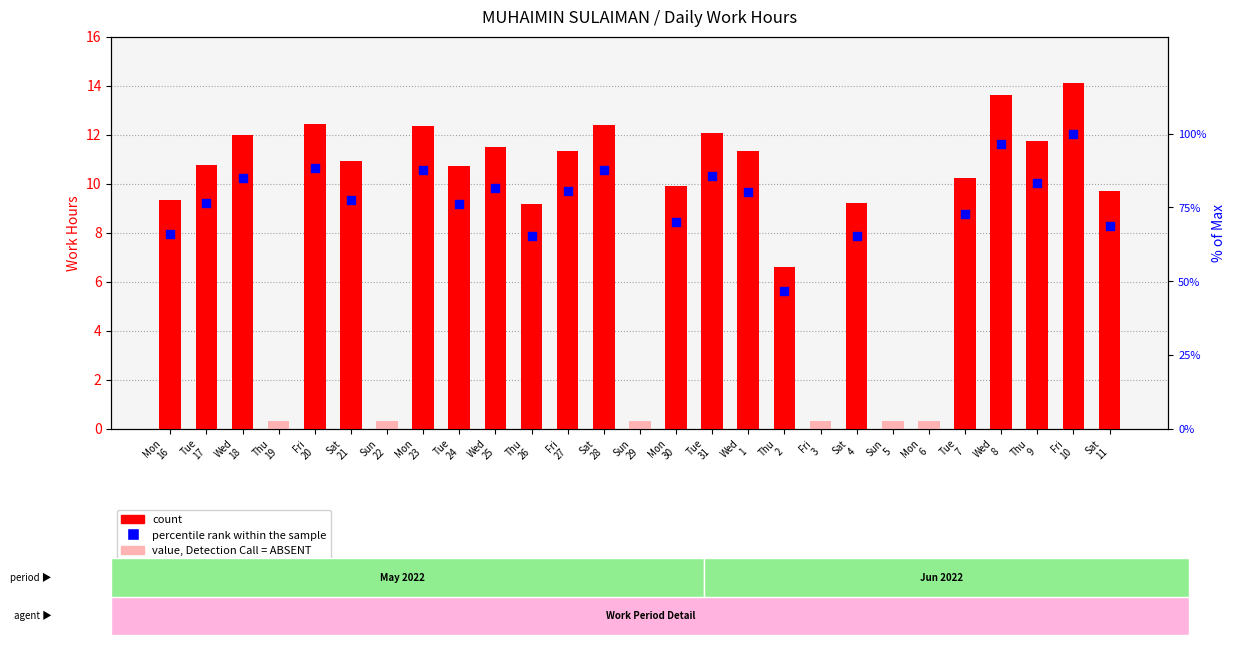

What is the change in value from Wed 18 to Wed 8?

+1.6